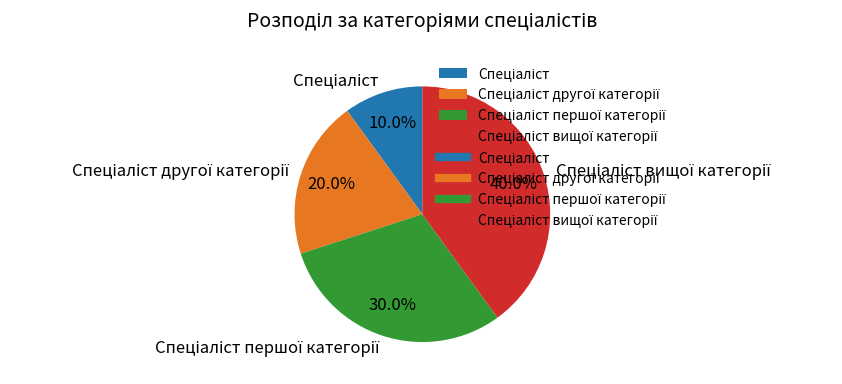

To the nearest percent, what is the difference between the largest and smallest slice percentages?

30%